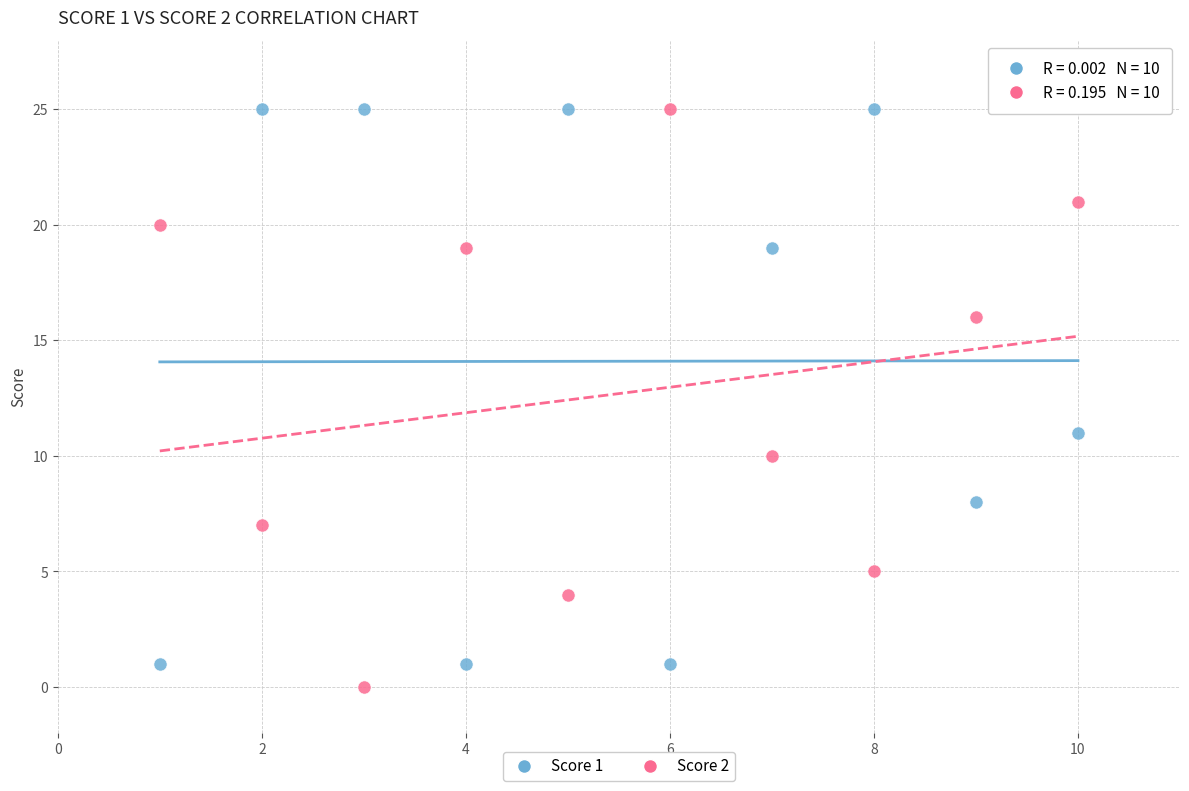

Across all series, what Y value is closest to 12?

11